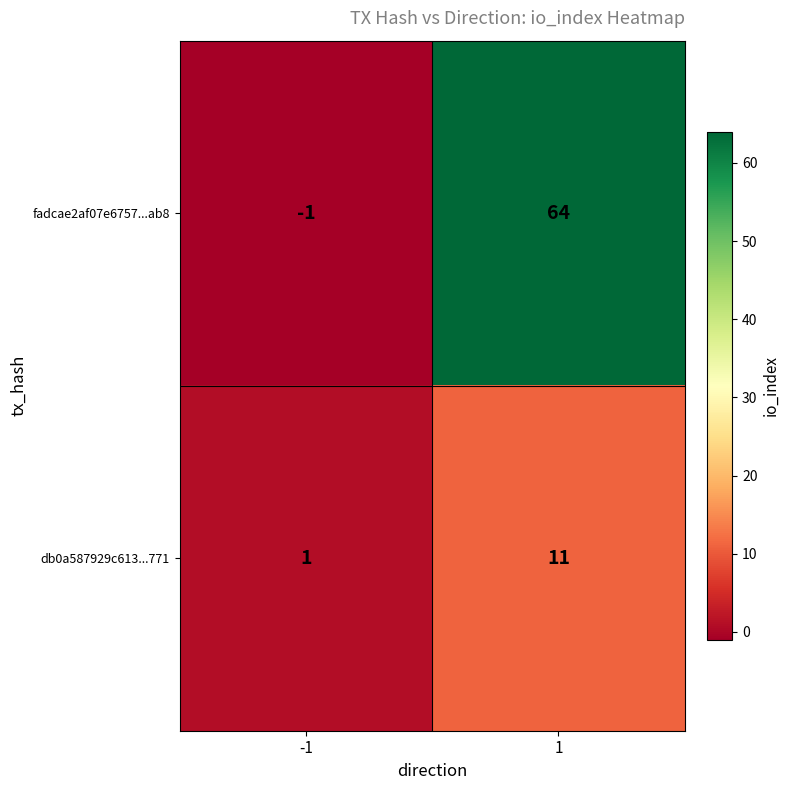

What value does the fadcae2af07e6757...ab8 series have at 1, to the nearest 10?

60